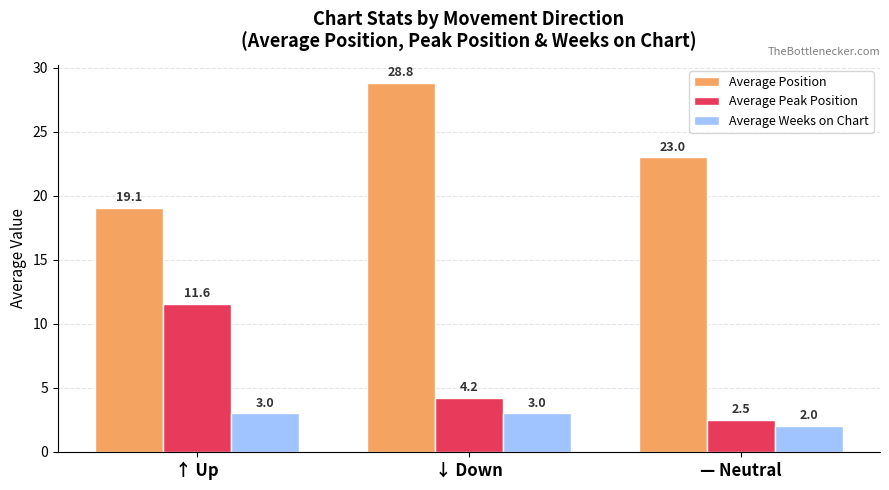

What are all the series names shown in the legend?

Average Position, Average Peak Position, Average Weeks on Chart